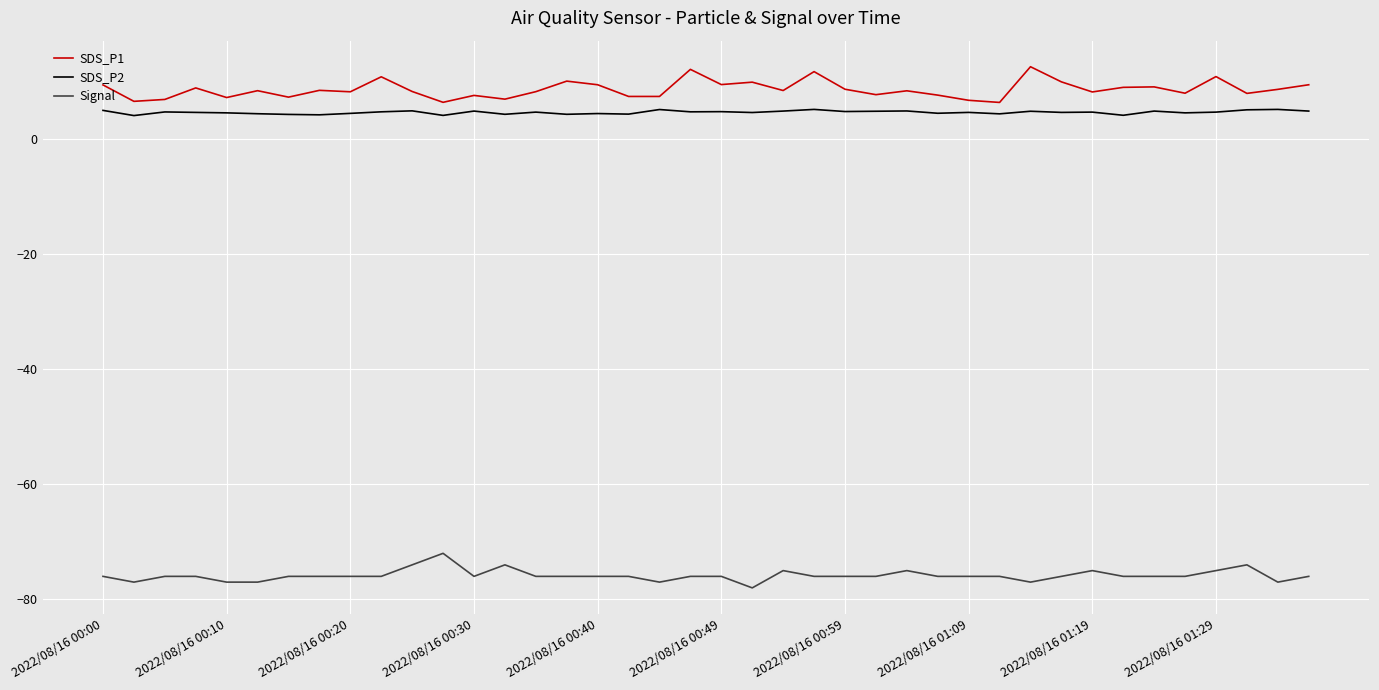

What is the minimum value for SDS_P2?

4.0